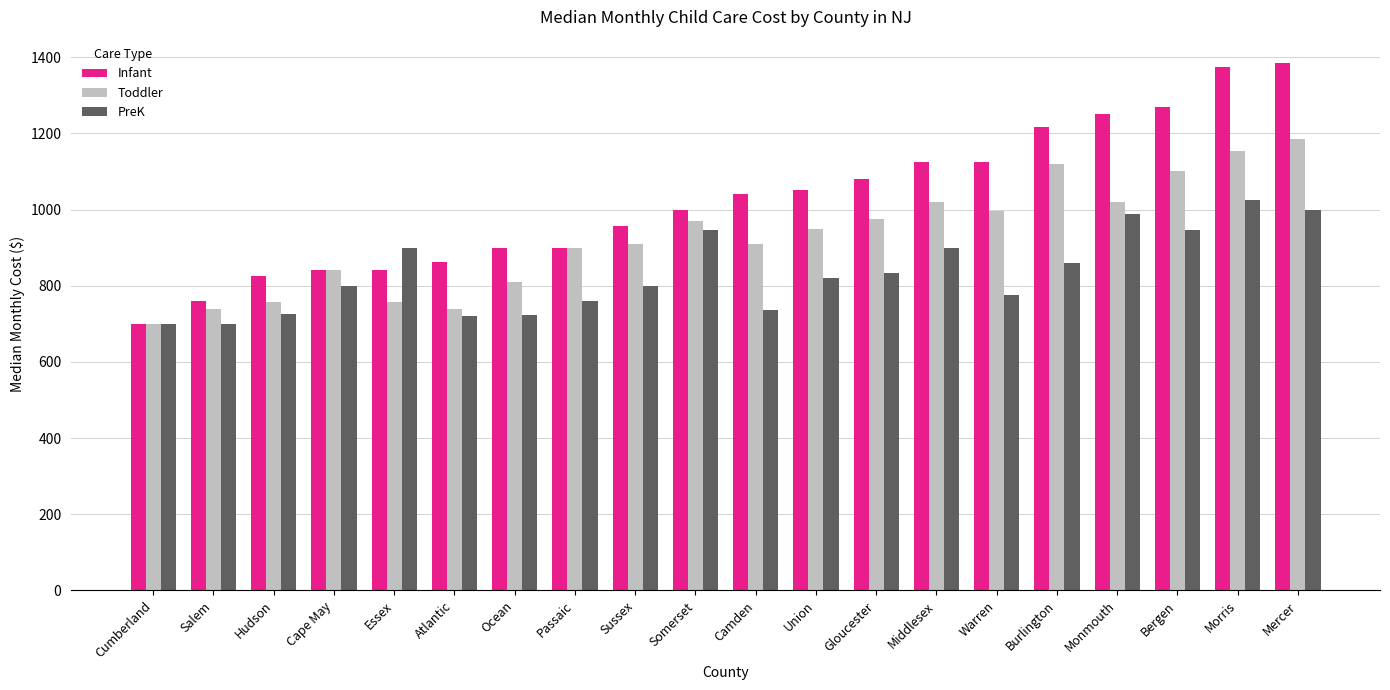

What is the greatest value displayed?

1384.0